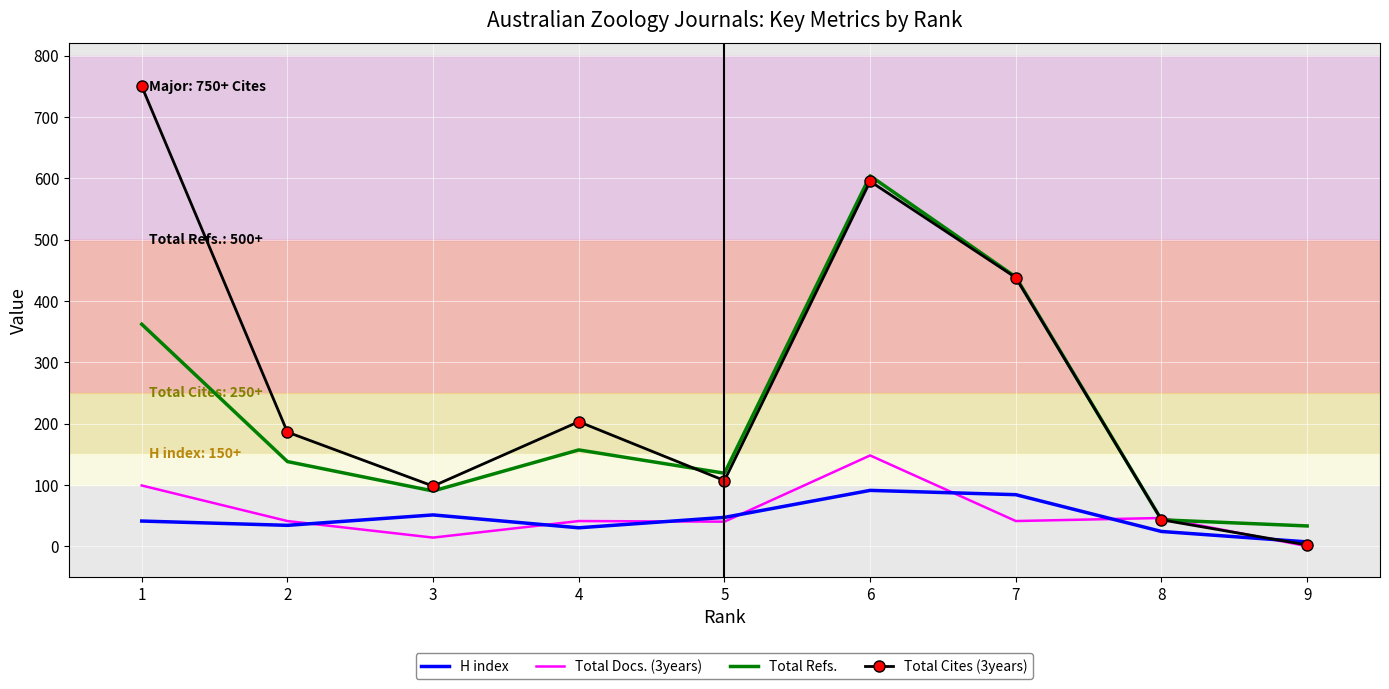

Between 3 and 6, which series saw the biggest shift?

Total Refs.